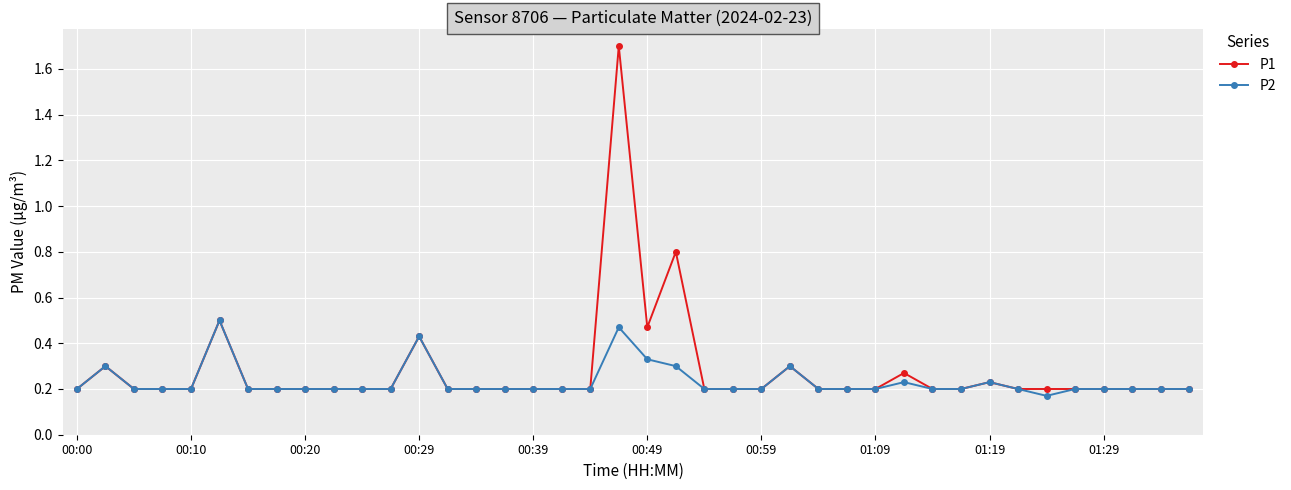

Which series has the widest spread of values?

P1